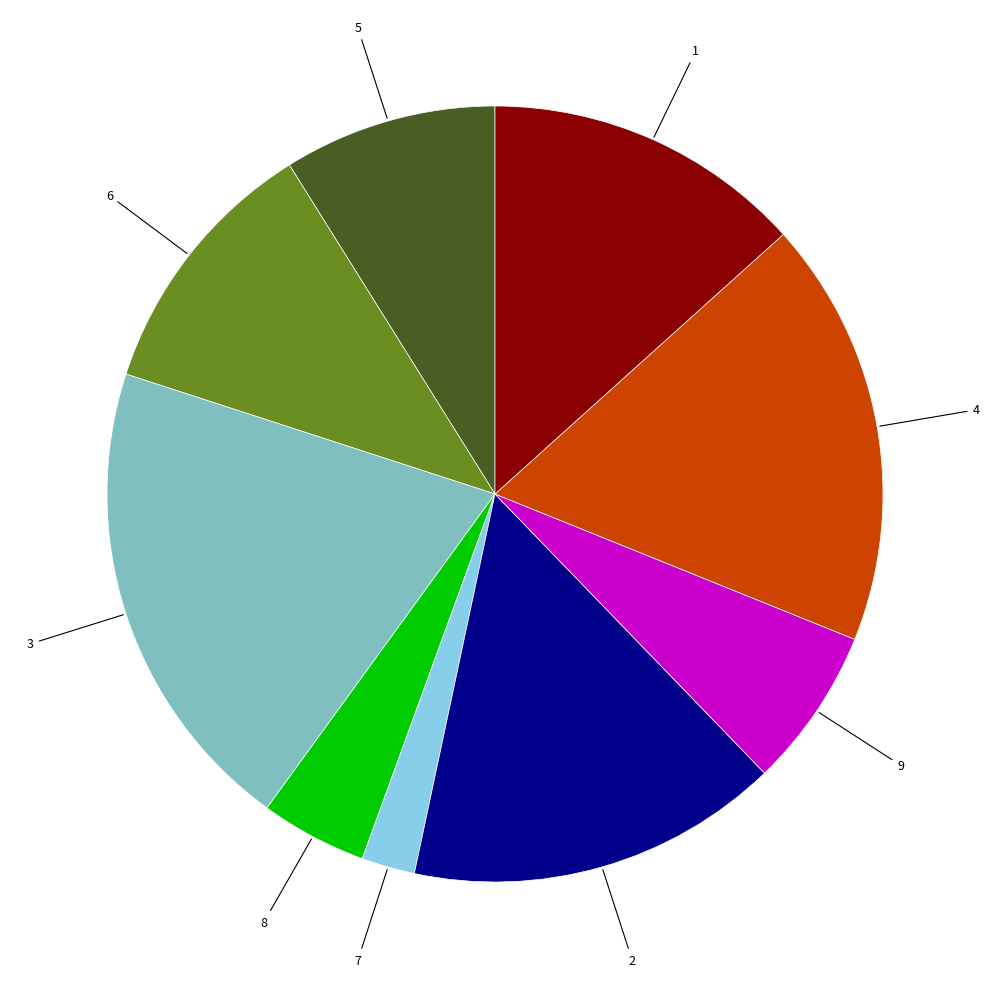

Is there any slice that represents more than half of the pie?

No